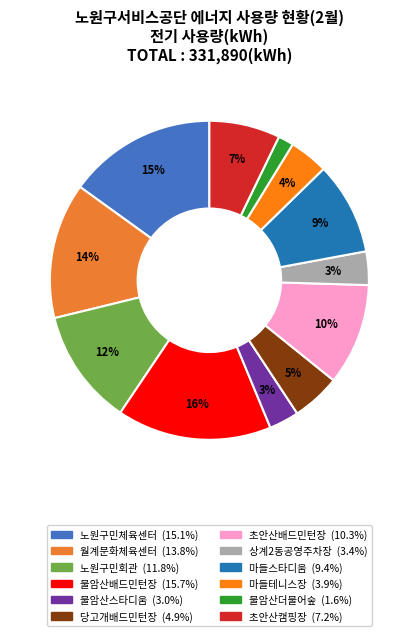

Is the sum of 초안산배드민턴장 and 불암산배드민턴장 greater than half?

No